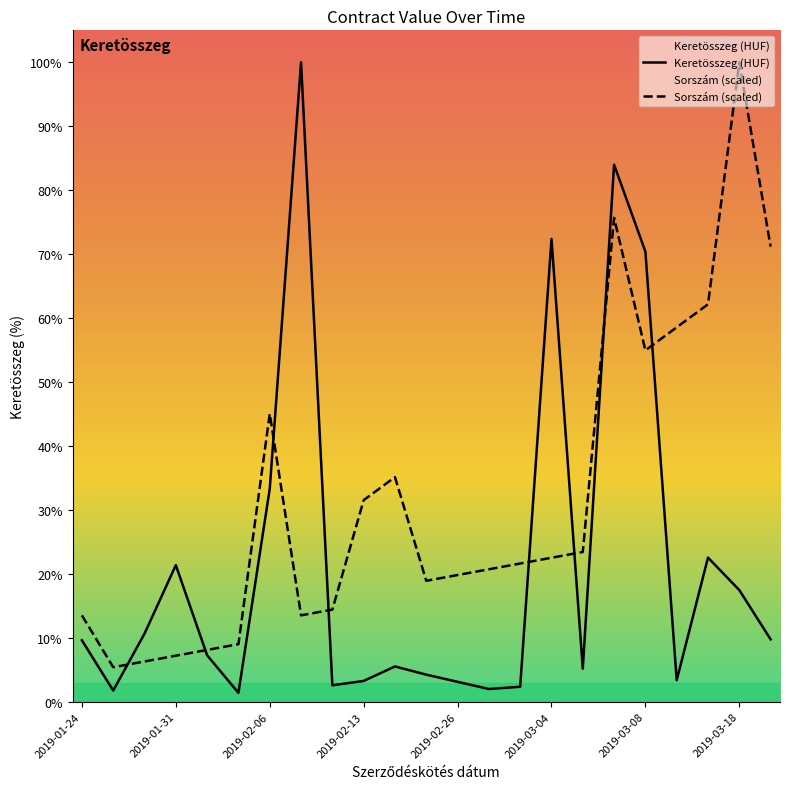

Does the chart display data point markers on the line(s)?

No